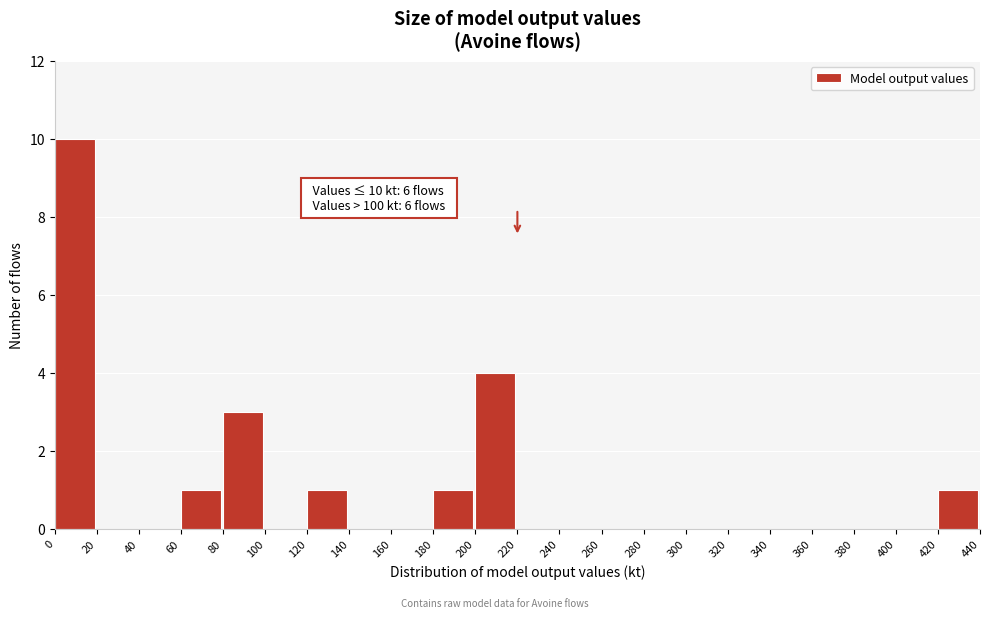

Which range on the x-axis has the tallest bar?

0 to 20